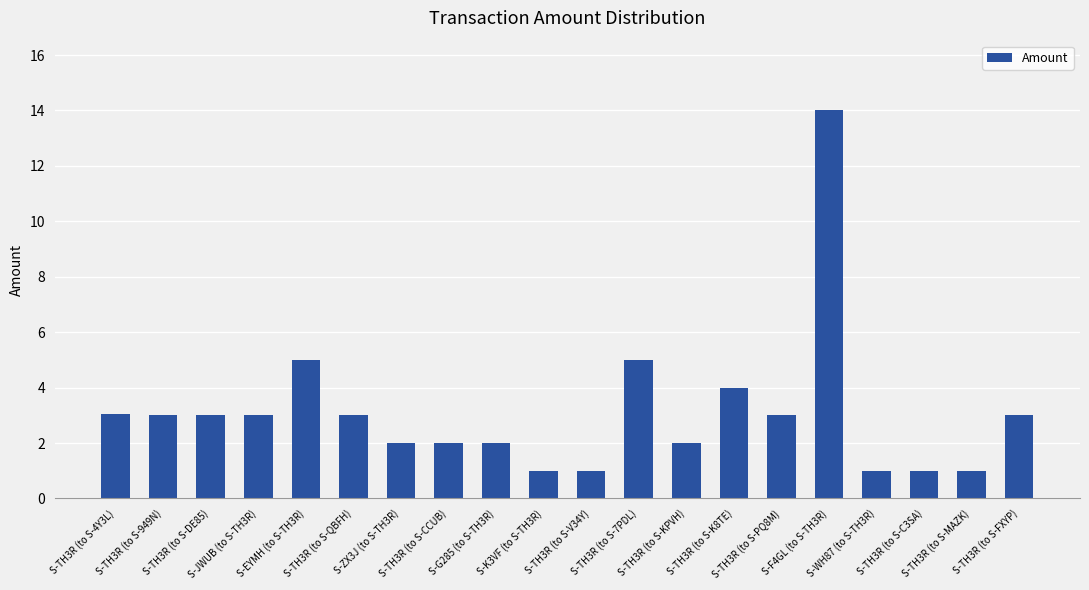

What is the maximum value shown in the chart?

14.0